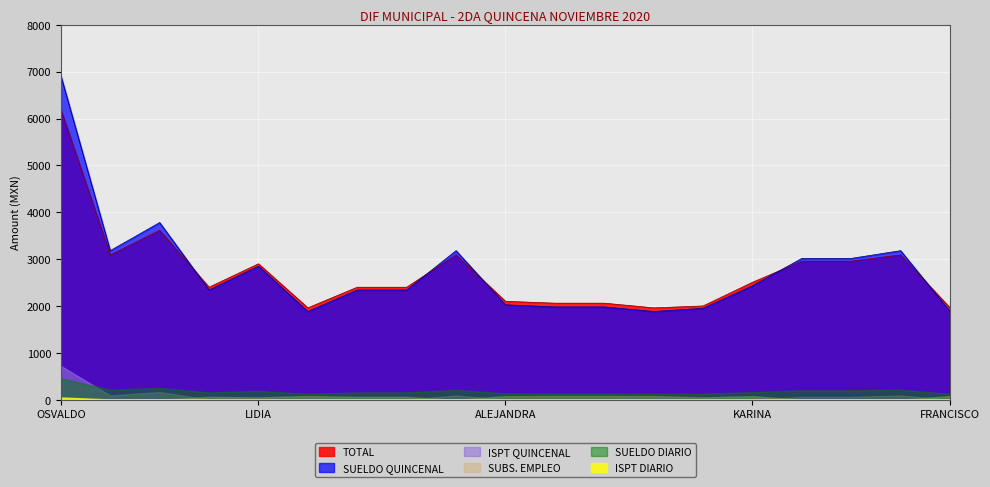

True or false: ISPT QUINCENAL and ISPT DIARIO cross at least once.

False